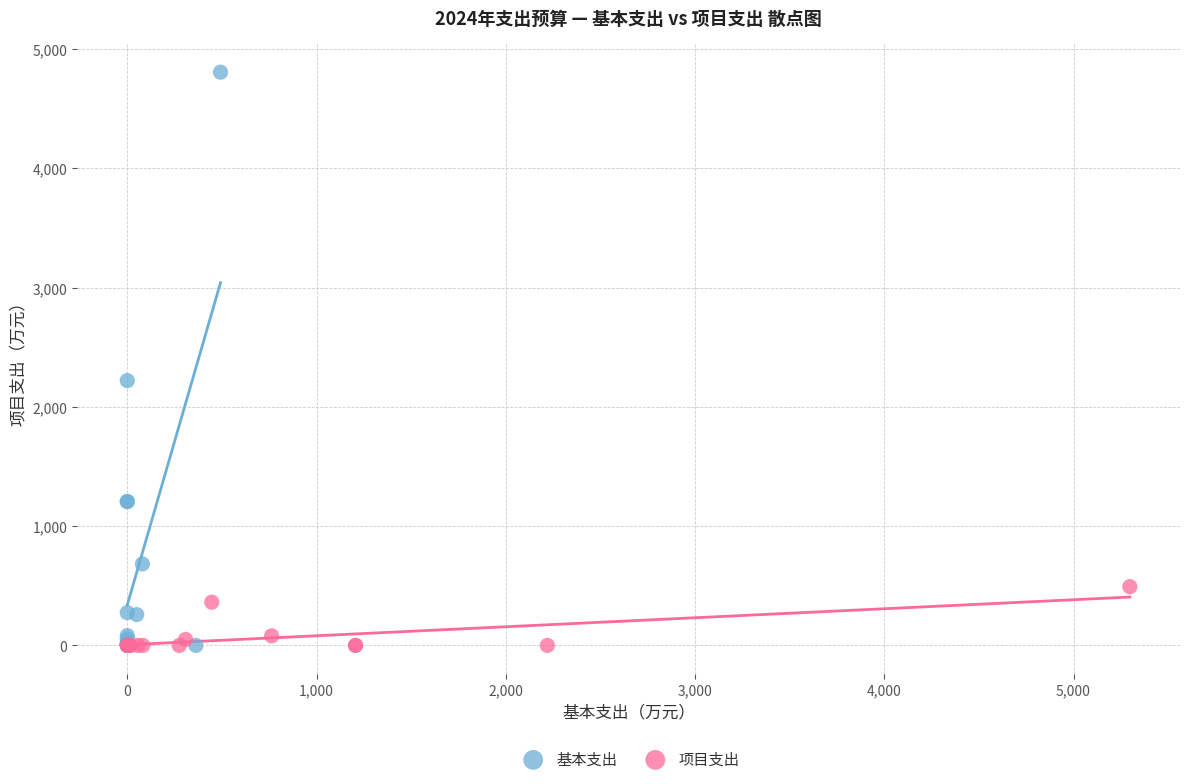

Which series has the widest spread of Y values?

基本支出